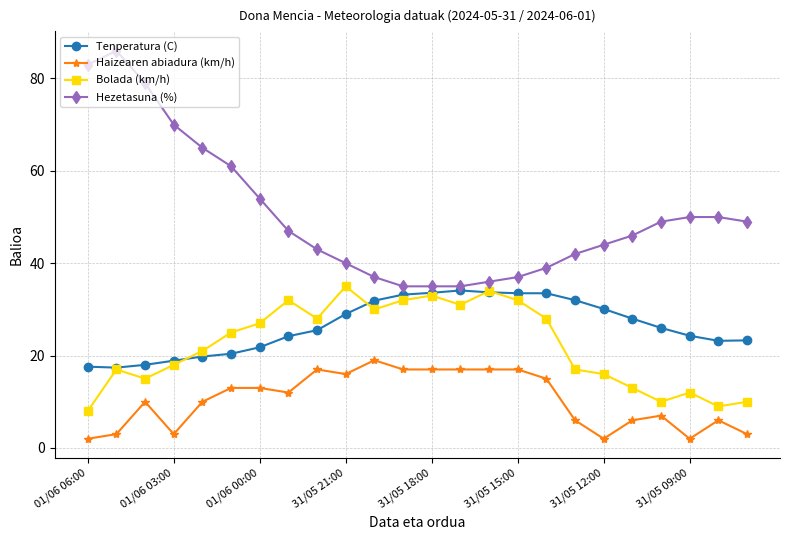

What is the greatest value displayed?

86.0